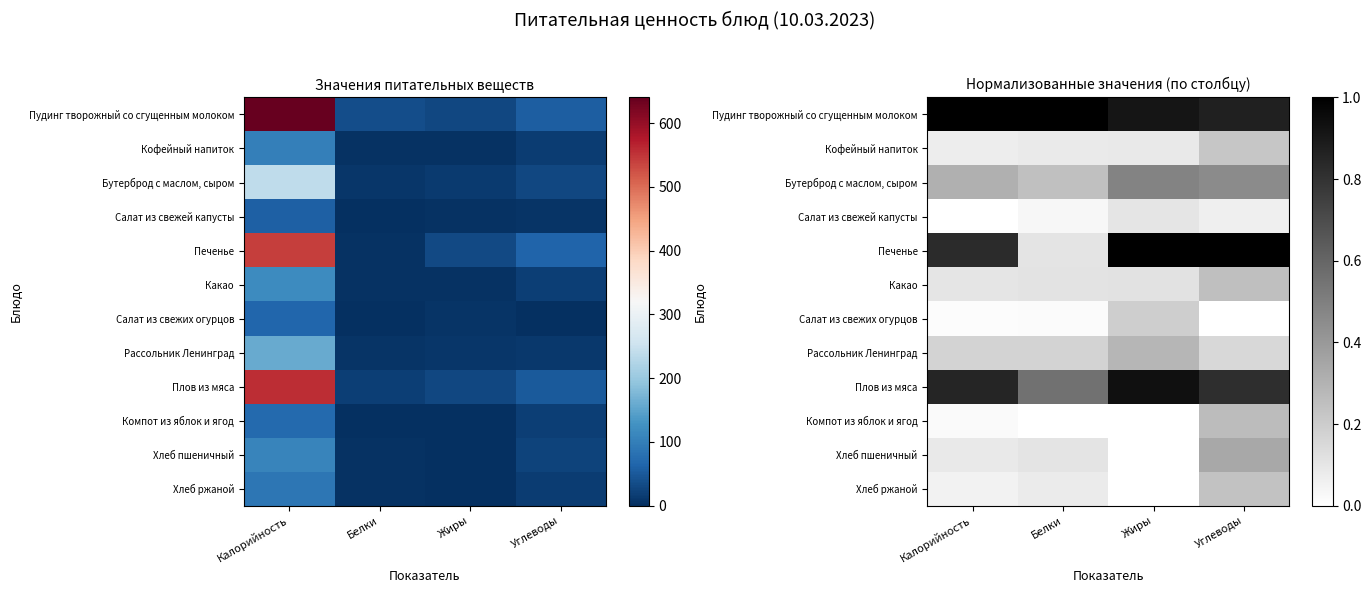

What is the difference between the maximum and minimum values in the Салат из свежей капусты series?

0.1